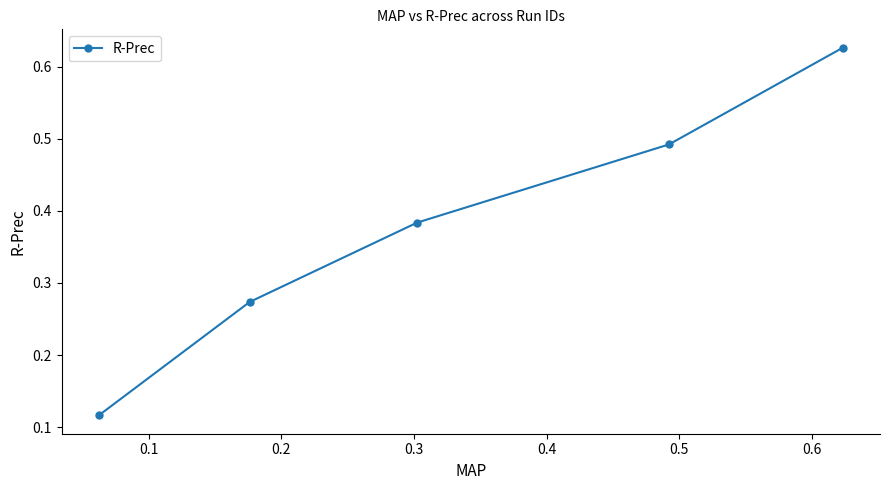

Count the values in the range 0 to 1.

5